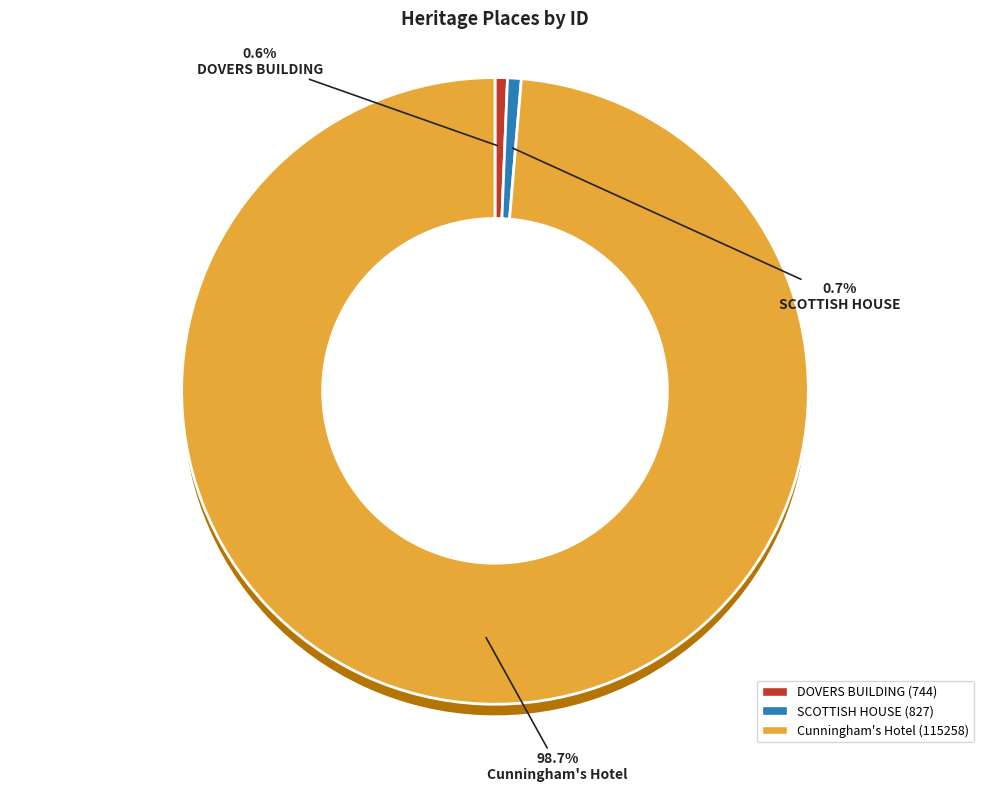

What is the majority slice?

Cunningham's Hotel